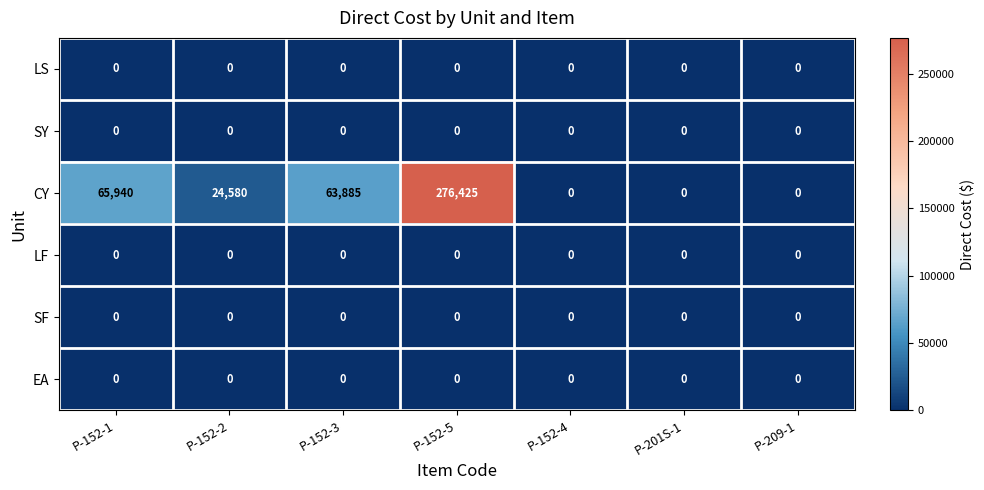

The SF series shows 0 at P-152-4. True or false?

True